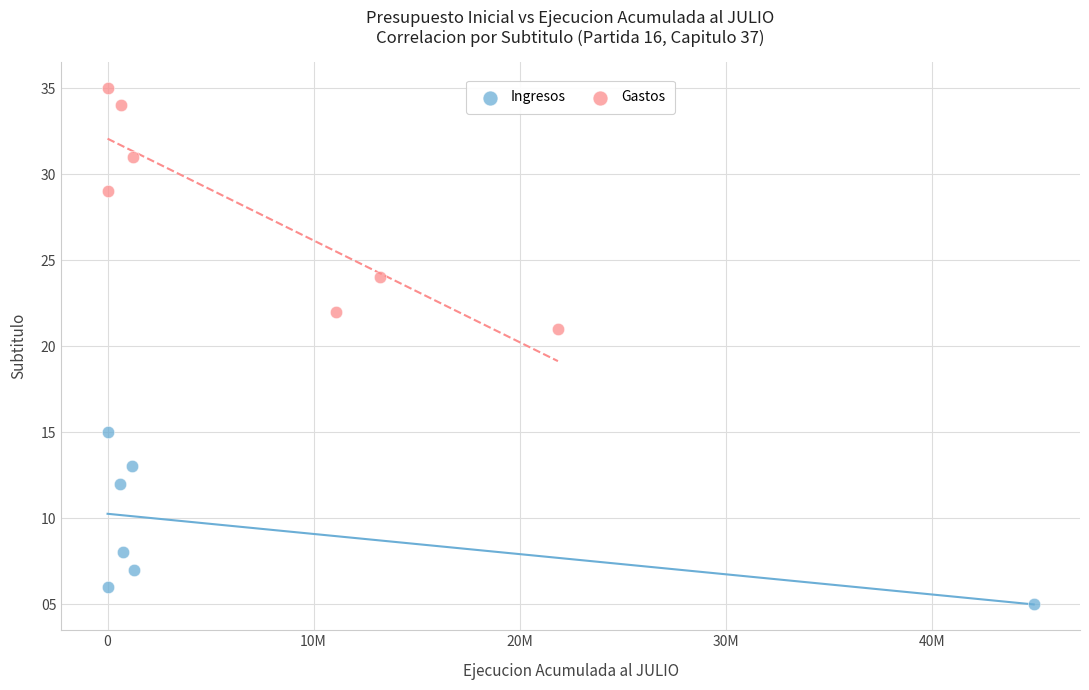

Which series has the widest spread of Y values?

Gastos